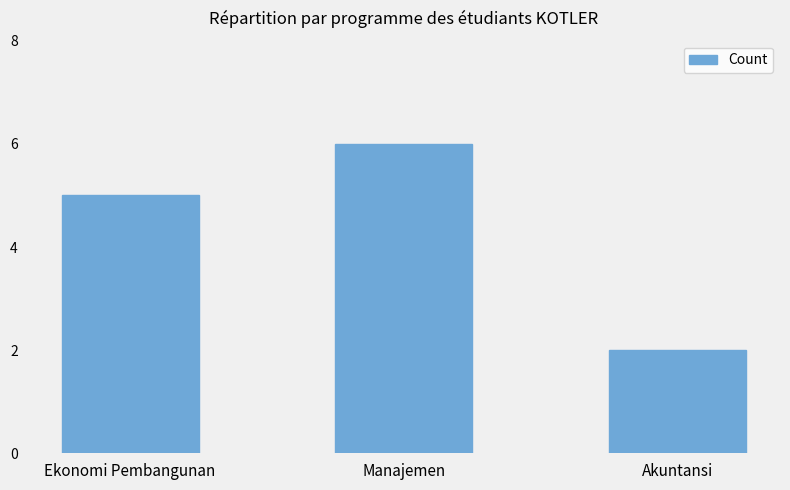

How many values are between 2 and 6?

3